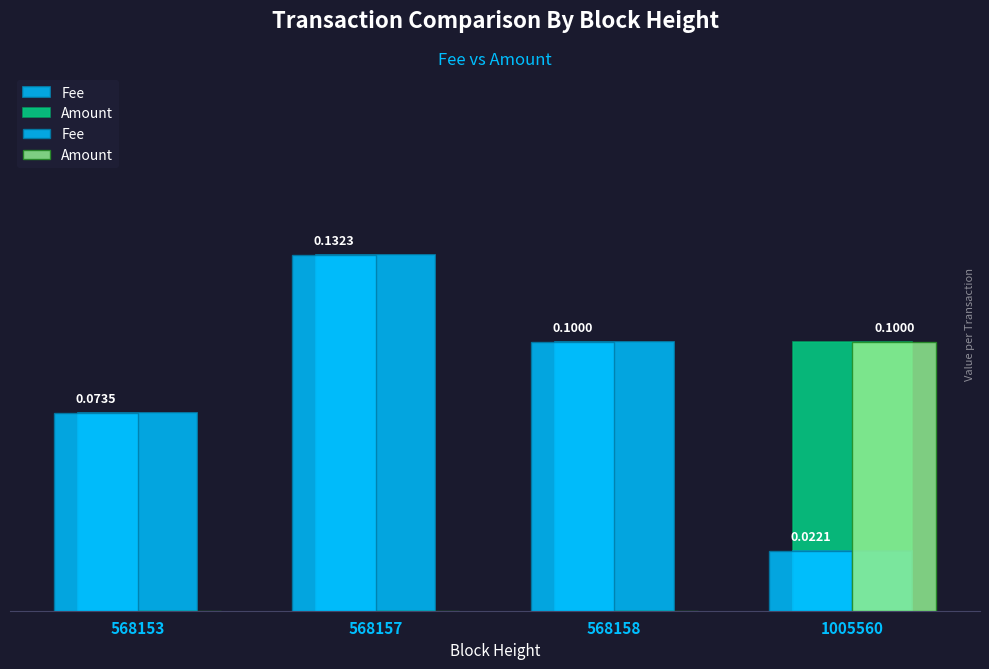

How many series are shown in this chart?

2